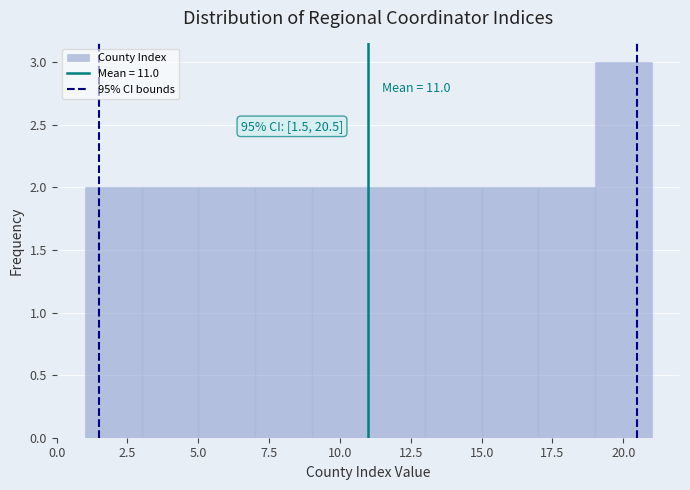

Which range on the x-axis has the tallest bar?

19 to 21